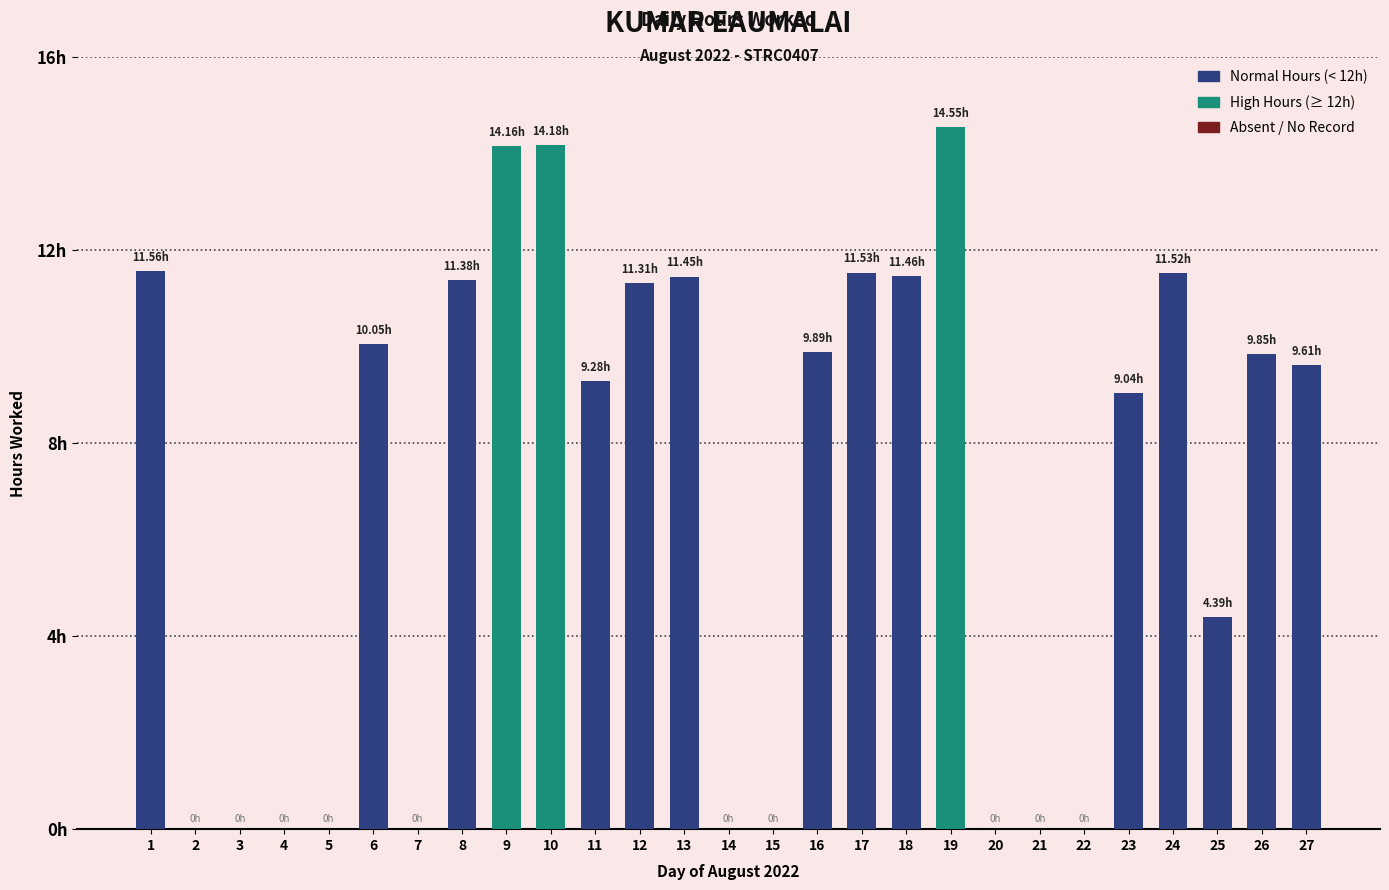

How many positive values are there?

17